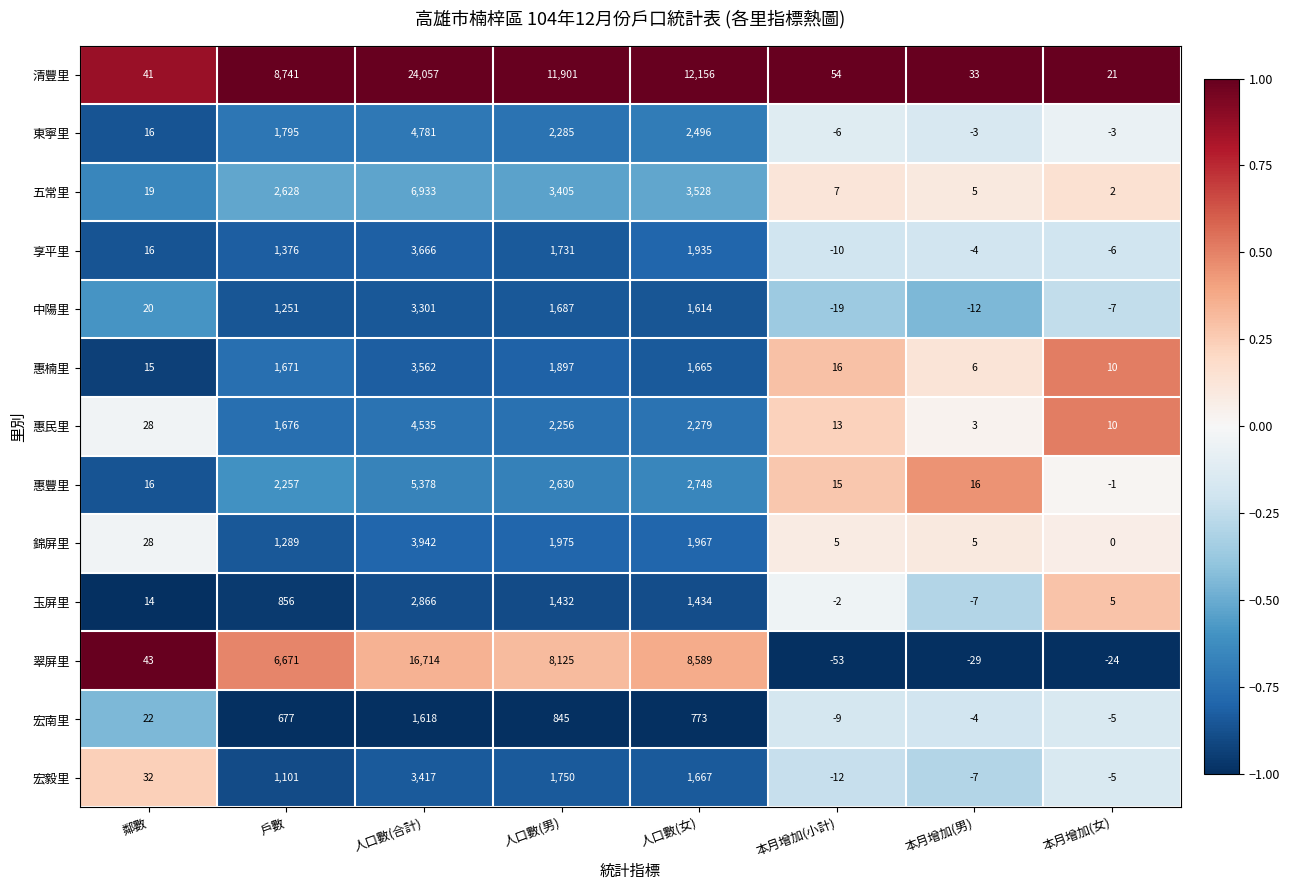

True or false: 惠楠里 has a value of 6 at 本月增加(男).

True